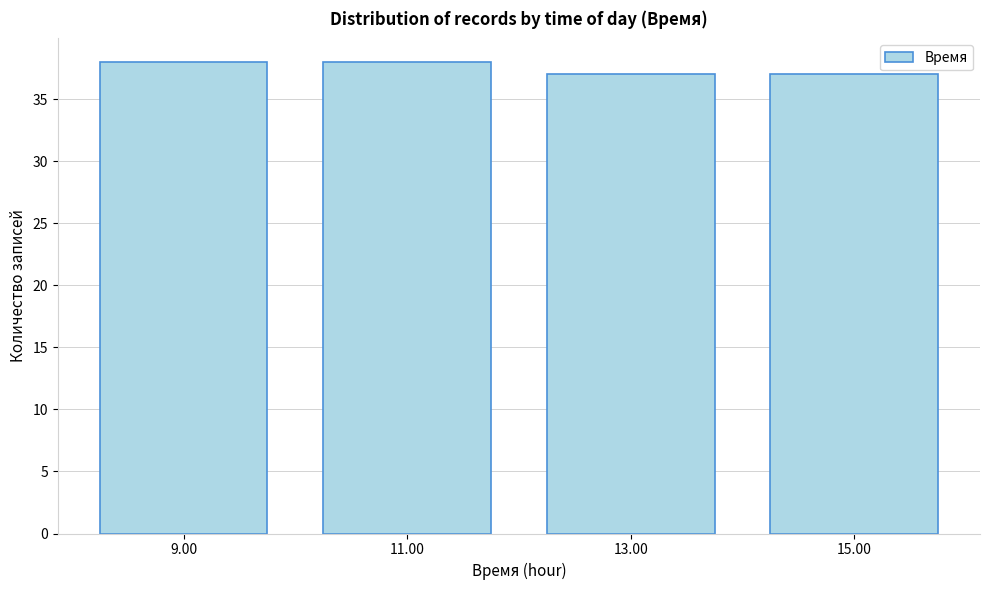

Reading left to right, transcribe all the data shown in this chart.

38	38	37	37